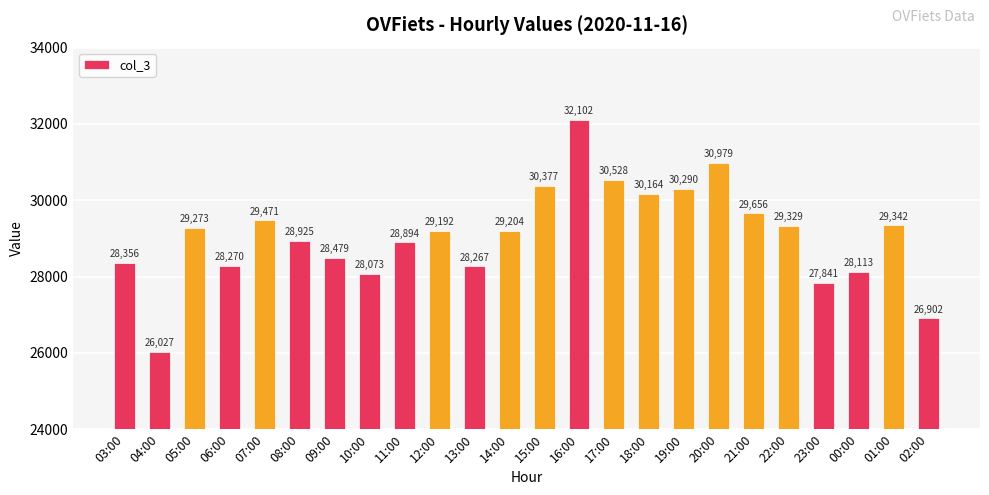

What is the sum of the values at 03:00 and 14:00?

57560